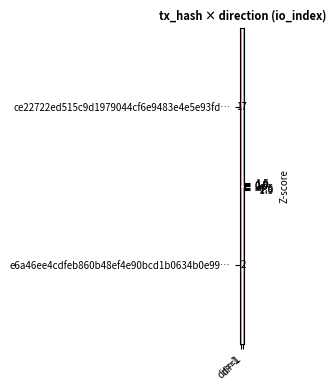

Which series has the largest total across all categories?

ce22722ed515c9d1979044cf6e9483e4e5e93fd…